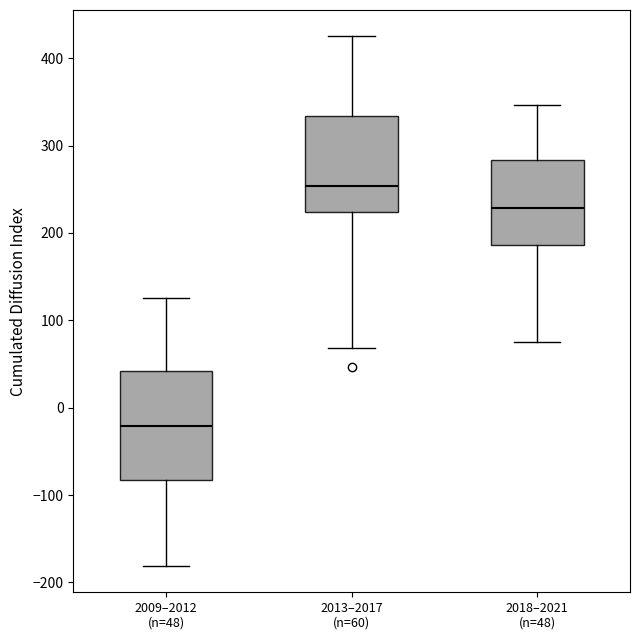

Which box's median line is the lowest?

2009–2012 (n=48)